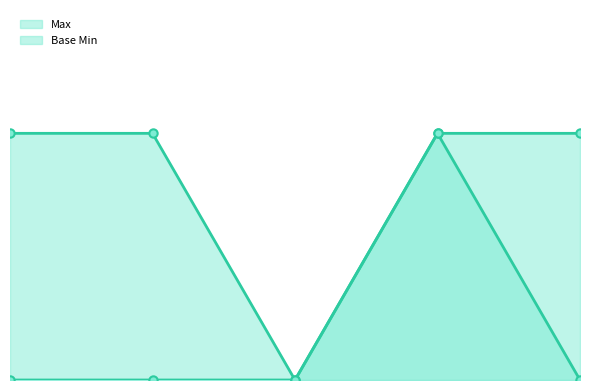

True or false: Base Min line and Max line cross at least once.

False